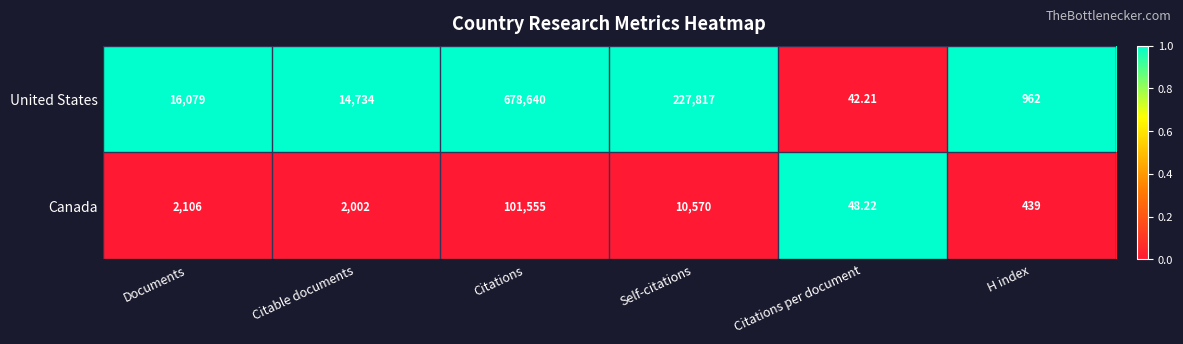

List the series in order of their overall mean, highest first.

United States, Canada